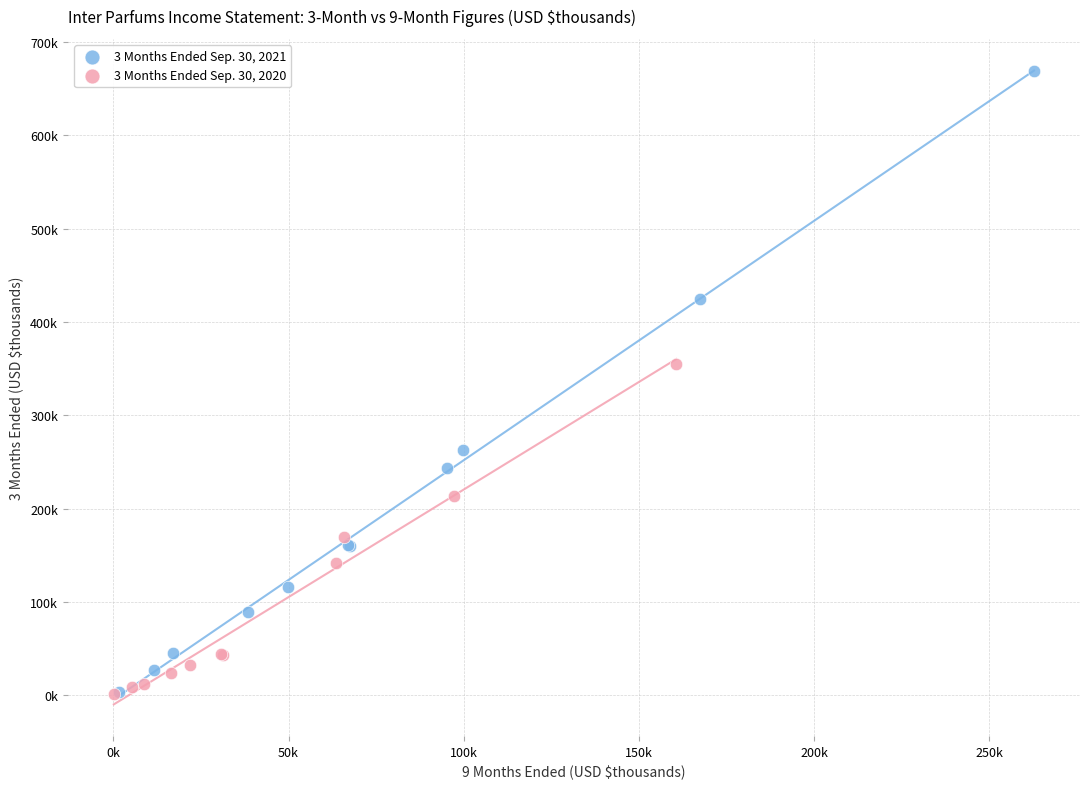

Which series reaches the maximum Y coordinate?

3 Months Ended Sep. 30, 2021